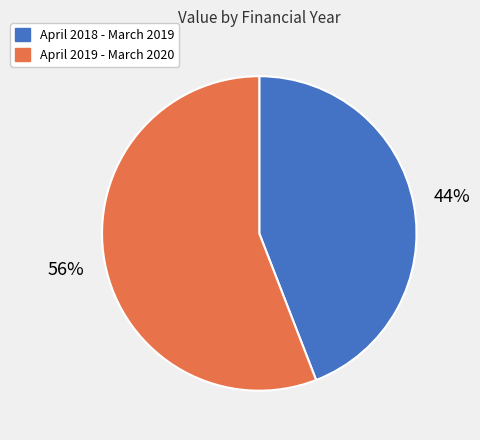

The April 2019 - March 2020 slice represents 56% of the pie. True or false?

True